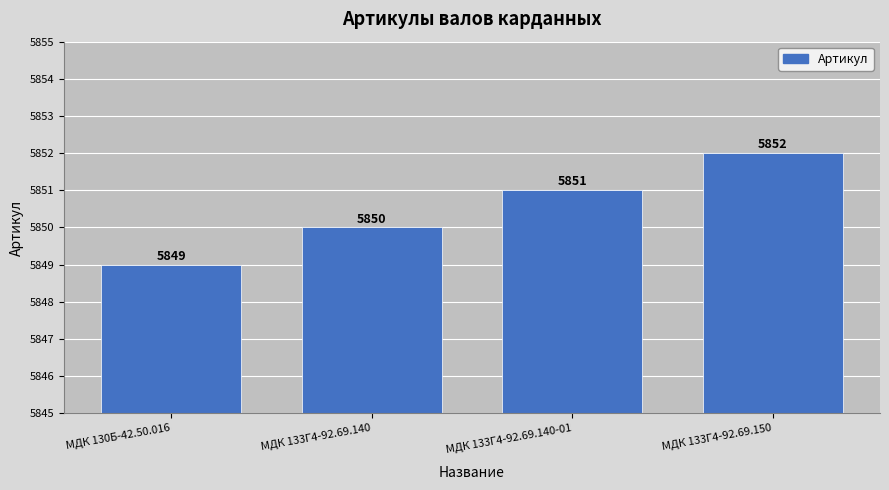

True or false: the data shows 5850 at МДК 133Г4-92.69.140.

True